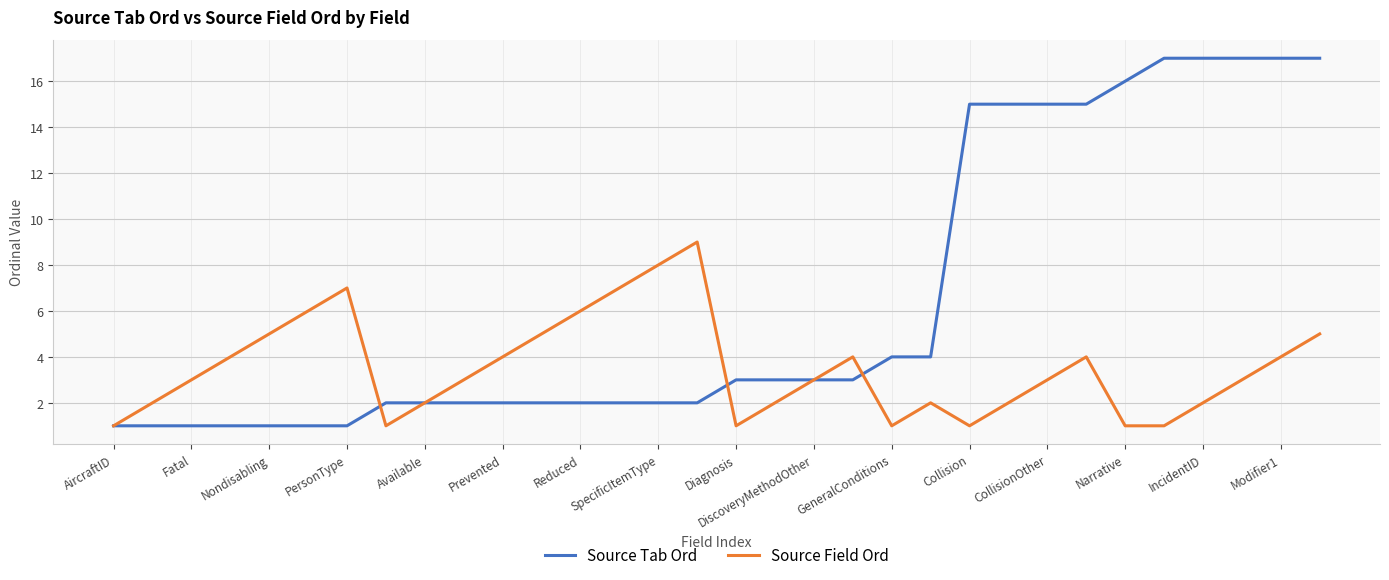

Reading left to right, extract all data points from this chart.

Source Tab Ord: 1	1	1	1	1	1	1	2	2	2	2	2	2	2	2	2	3	3	3	3	4	4	15	15	15	15	16	17	17	17	17	17
Source Field Ord: 1	2	3	4	5	6	7	1	2	3	4	5	6	7	8	9	1	2	3	4	1	2	1	2	3	4	1	1	2	3	4	5